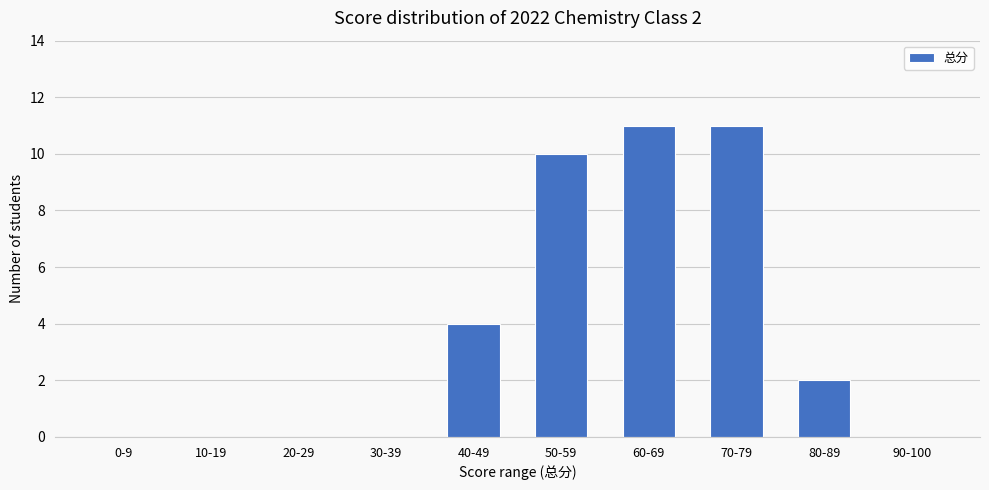

What is the sum of the values at 50-59 and 70-79?

21